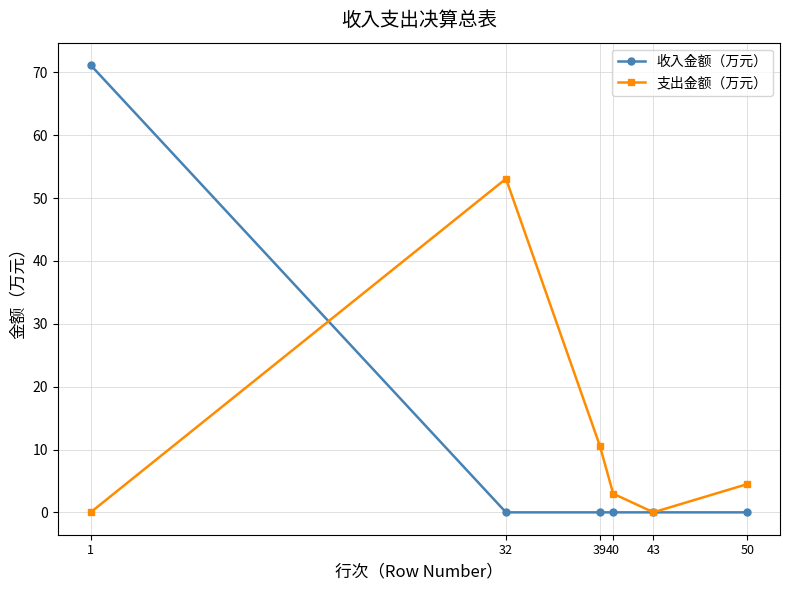

What is the greatest value displayed?

71.2